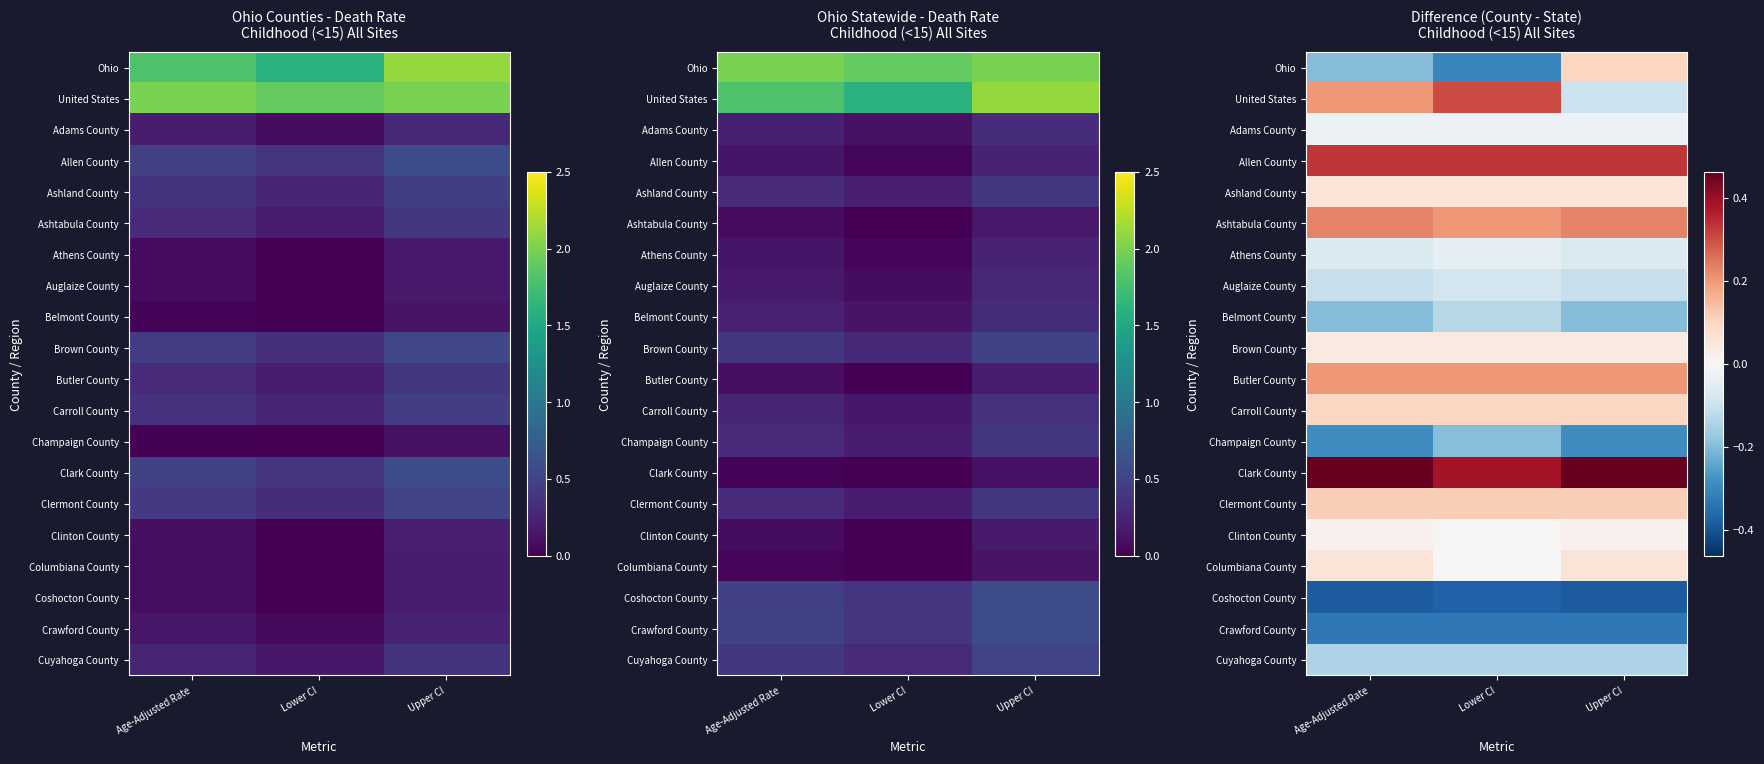

What is the spread (max minus min) of values at Upper CI?

0.8